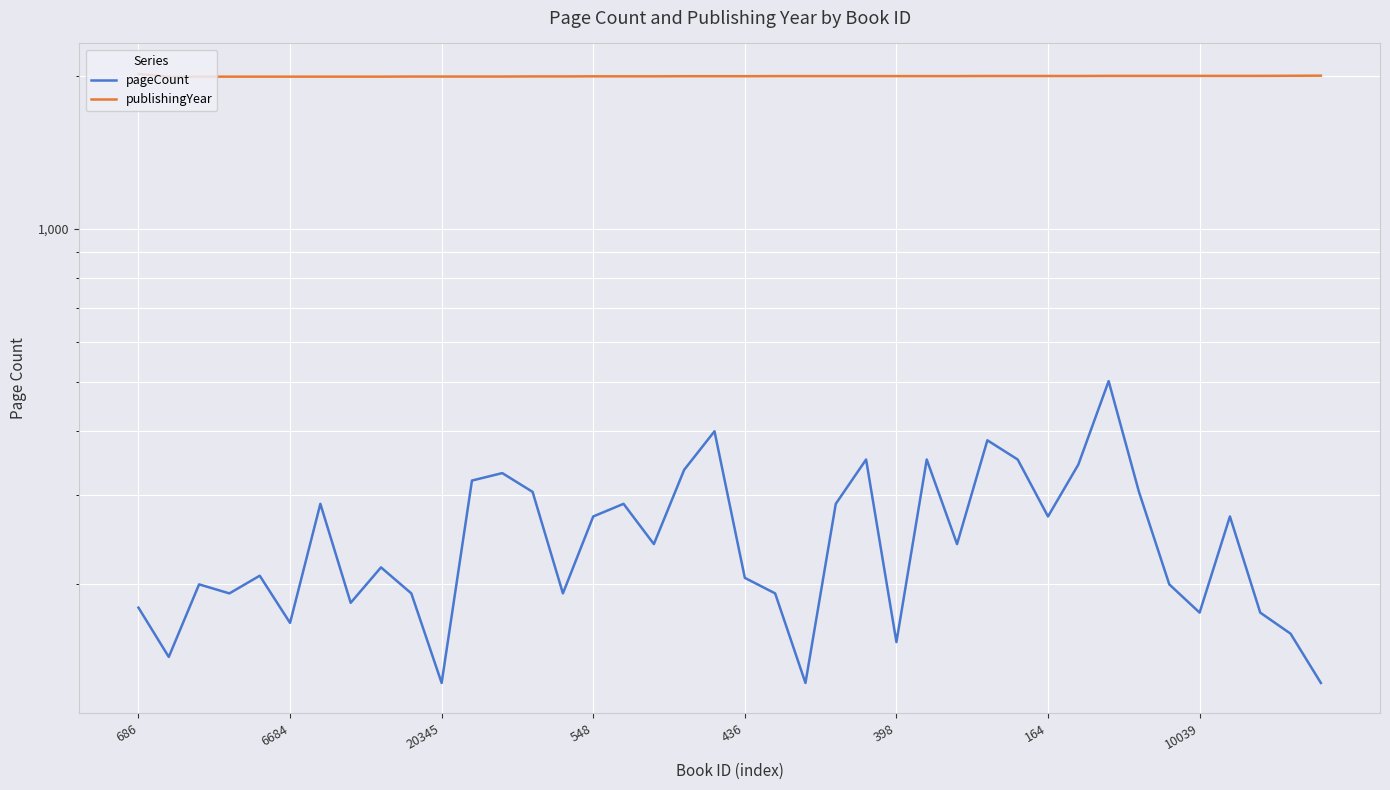

How many data points in pageCount are above 240?

18